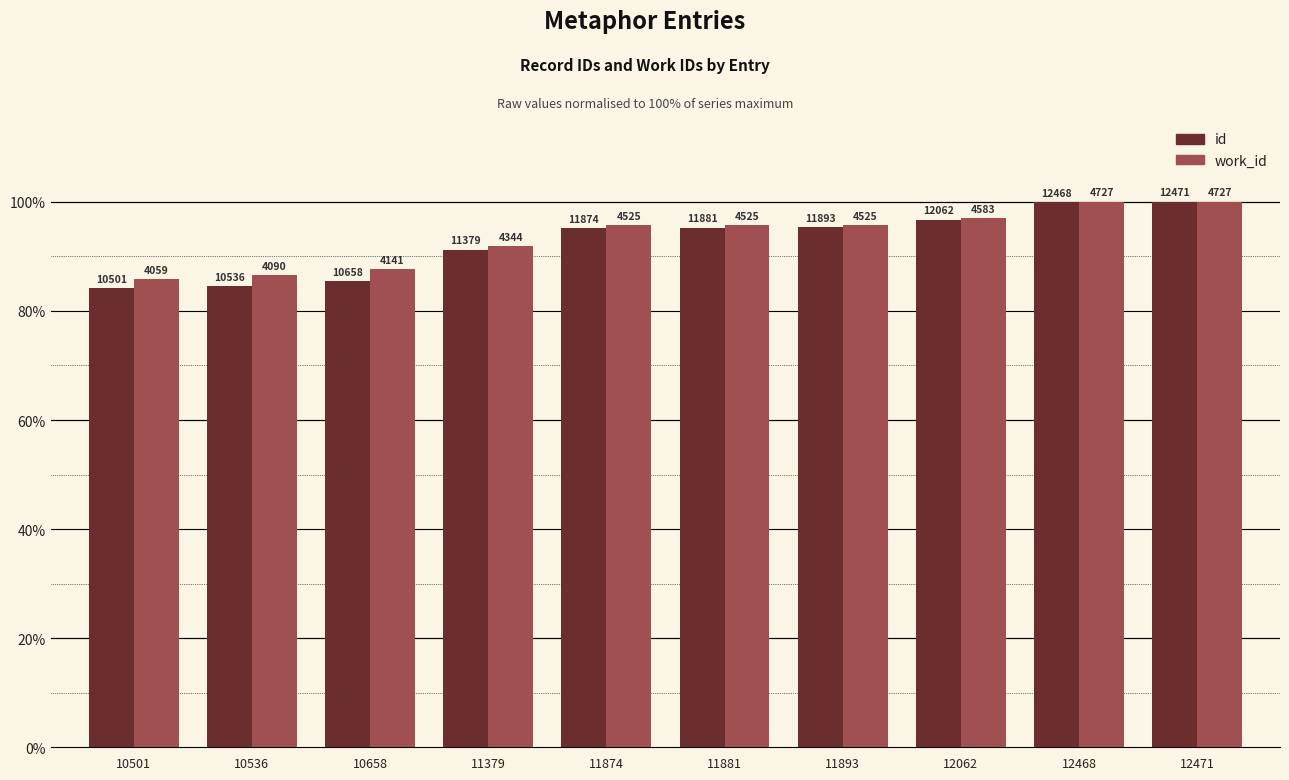

What is the smallest value displayed?

84.2